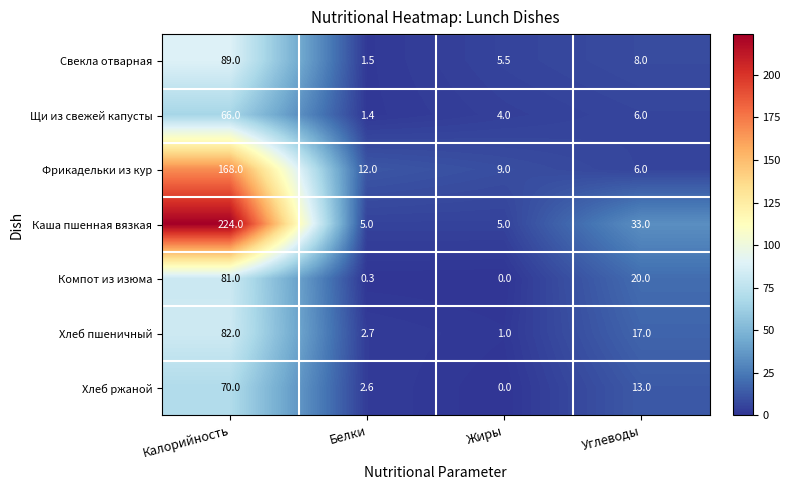

Which category has the lowest value across all series?

Жиры